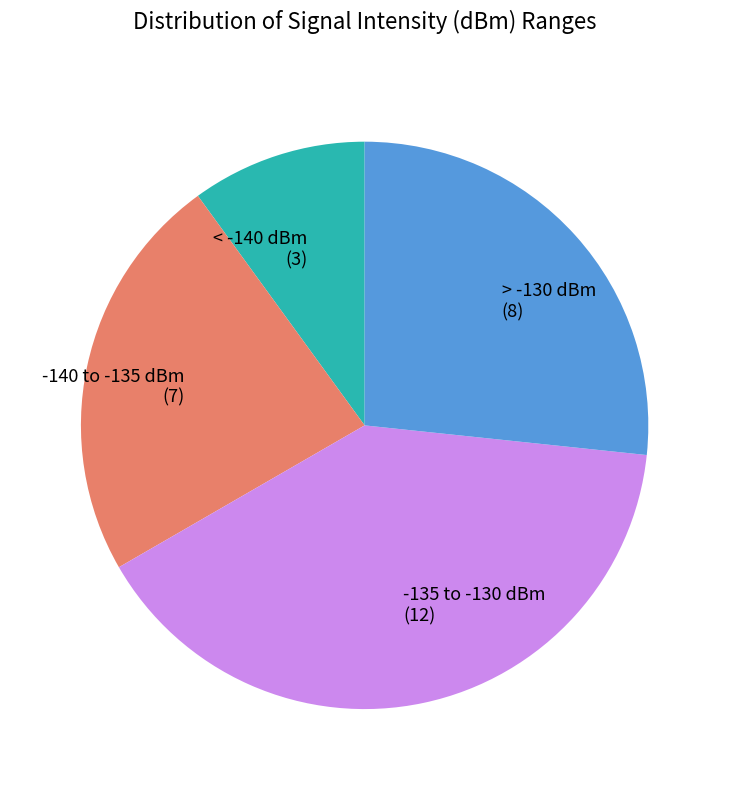

Which has a higher value, -140 to -135 dBm or > -130 dBm?

> -130 dBm